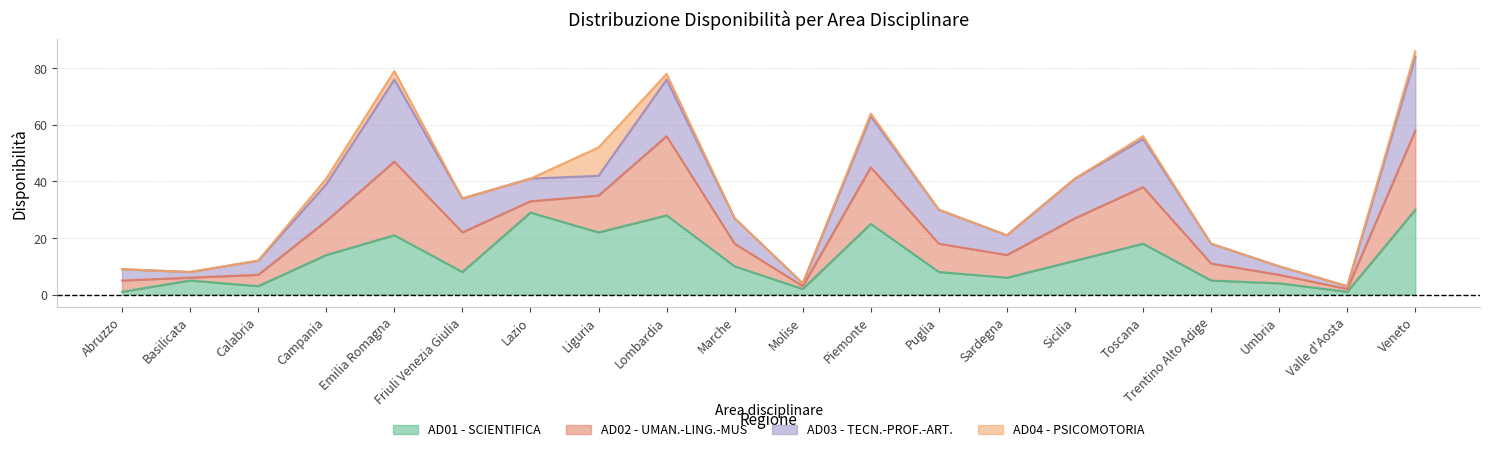

True or false: Totale has more than 1 points higher than both neighbors.

True